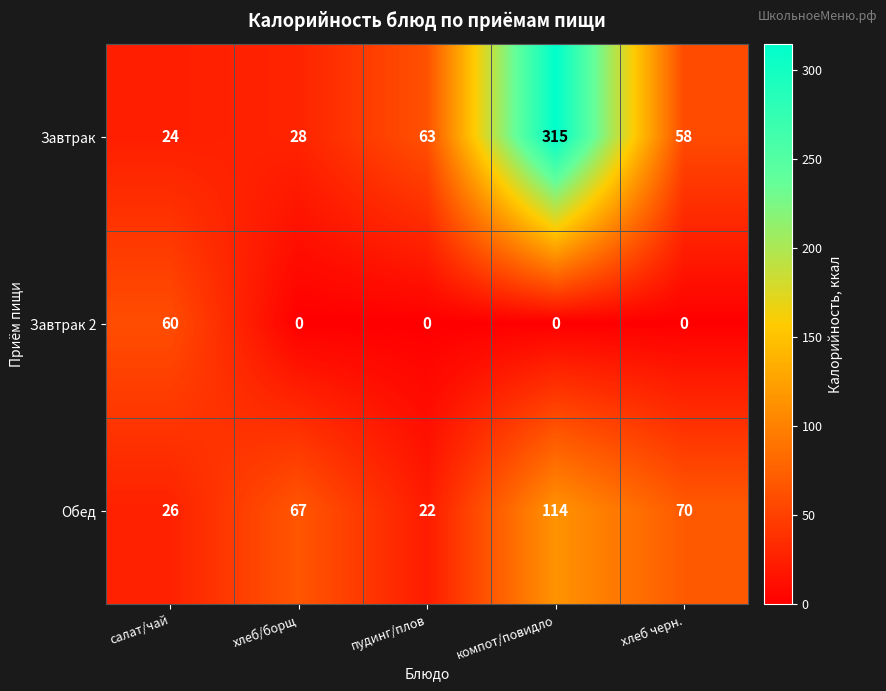

At which category does the chart reach its peak across all series?

компот/повидло